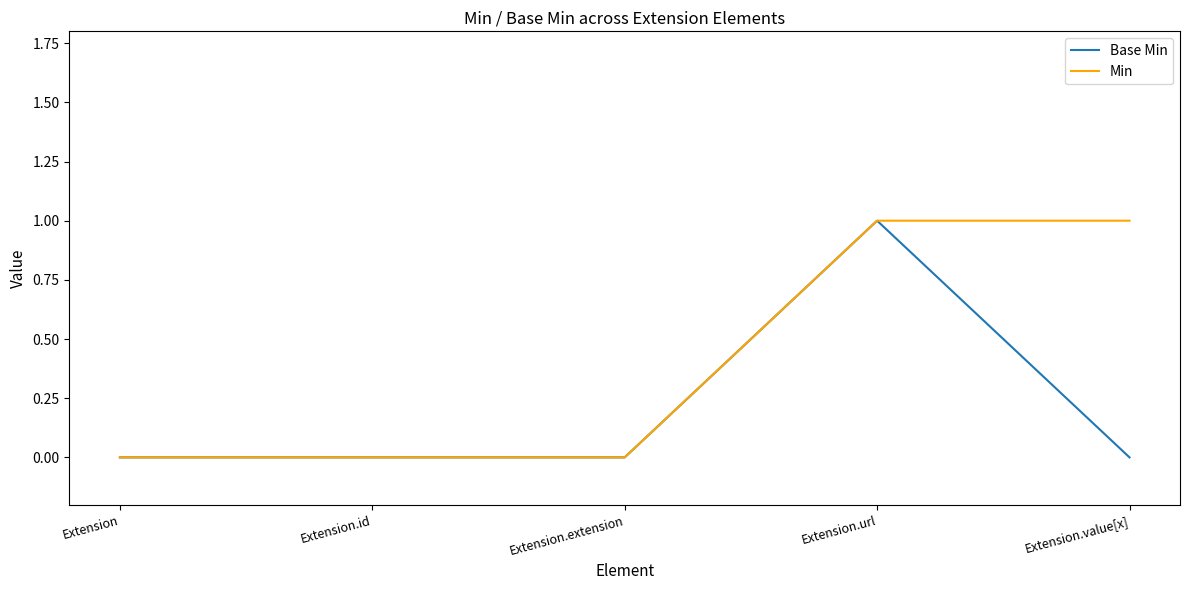

What value does the Base Min series have at Extension.url?

1